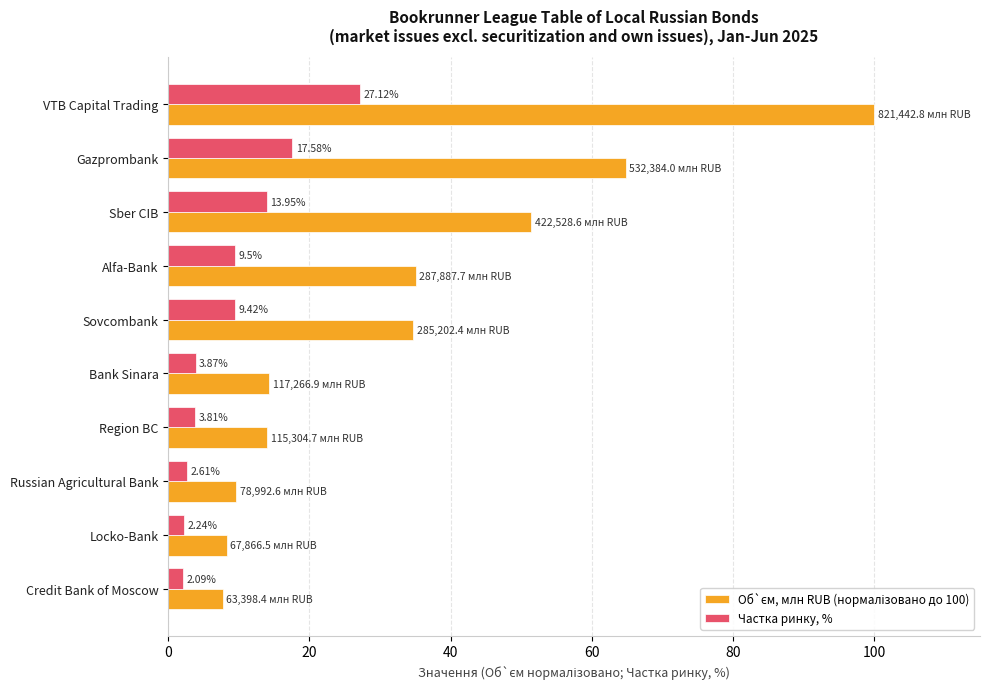

What is the difference between the highest and lowest values at Alfa-Bank?

25.5